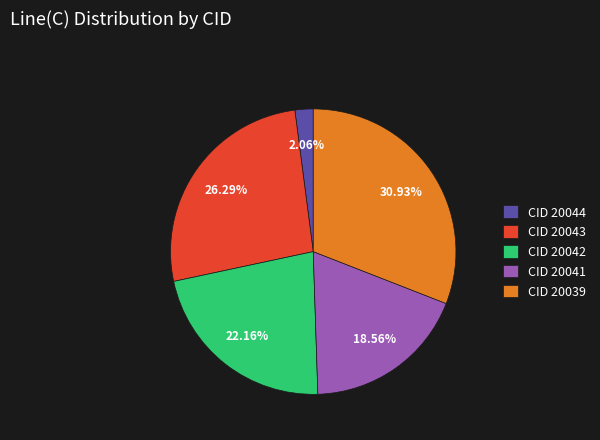

Is the sum of CID 20039 and CID 20044 greater than half?

No